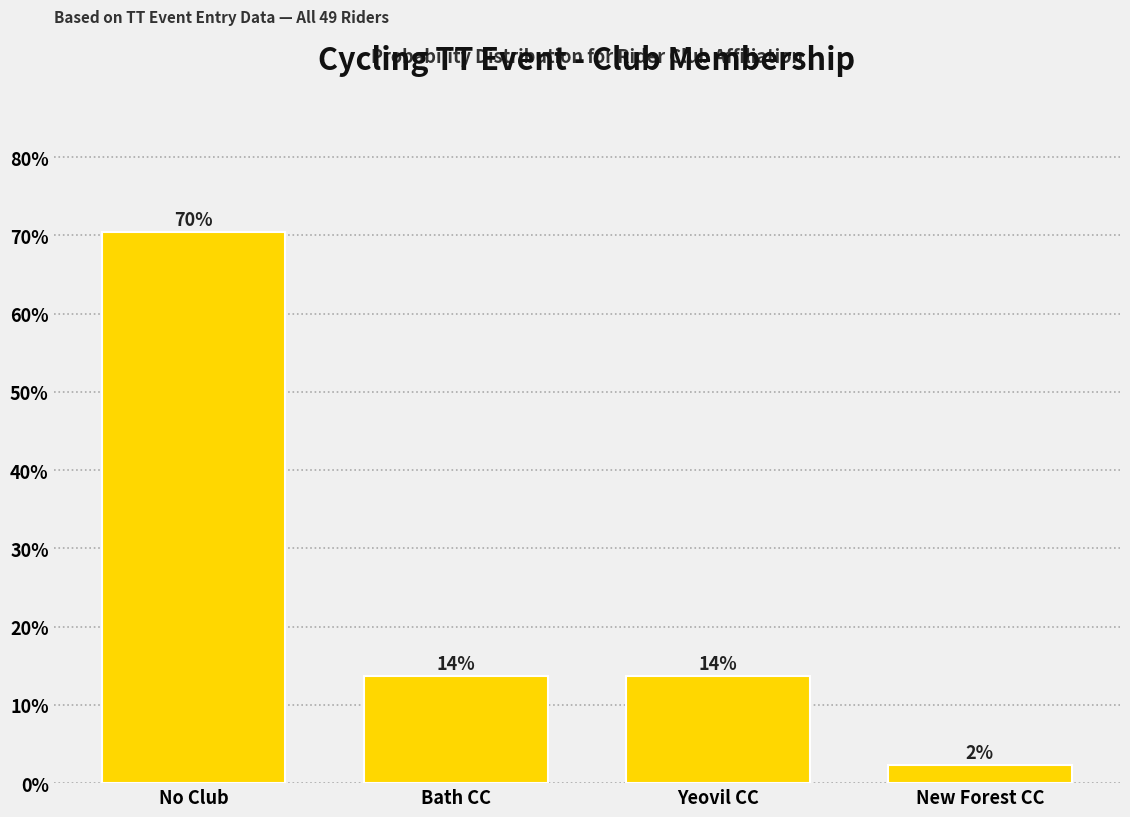

How many bars are there in total?

4